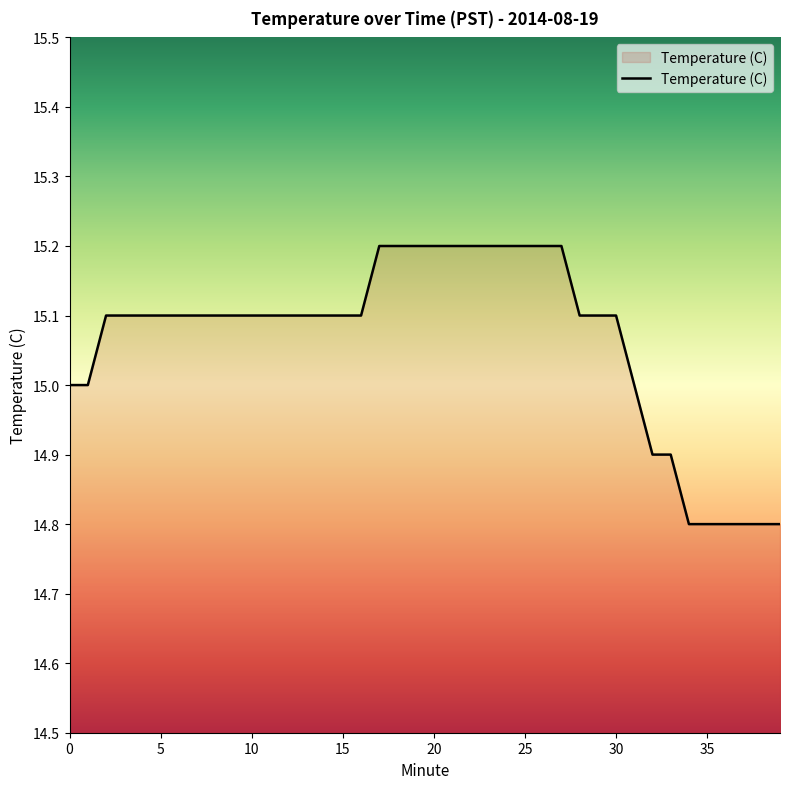

What is the smallest value displayed?

14.8